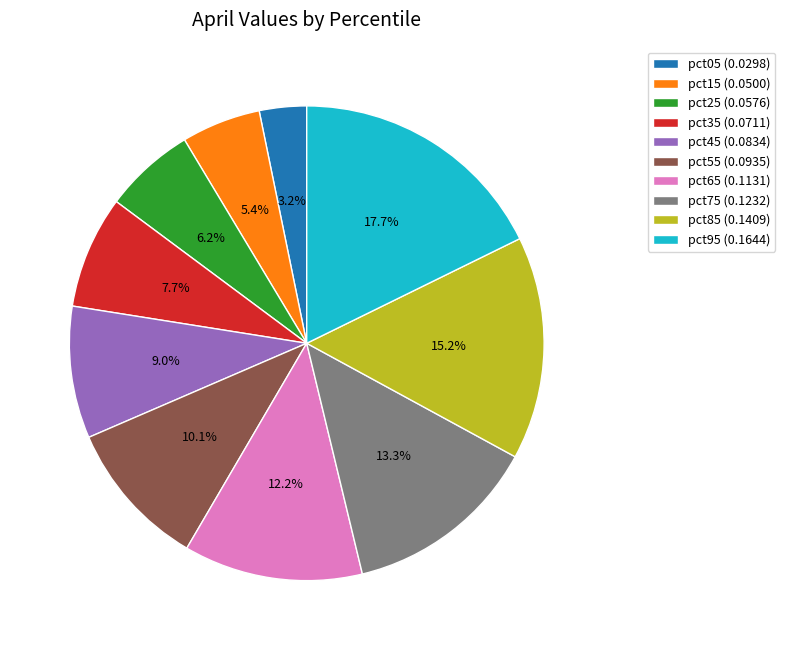

Rank the categories by value from lowest to highest.

pct05, pct15, pct25, pct35, pct45, pct55, pct65, pct75, pct85, pct95